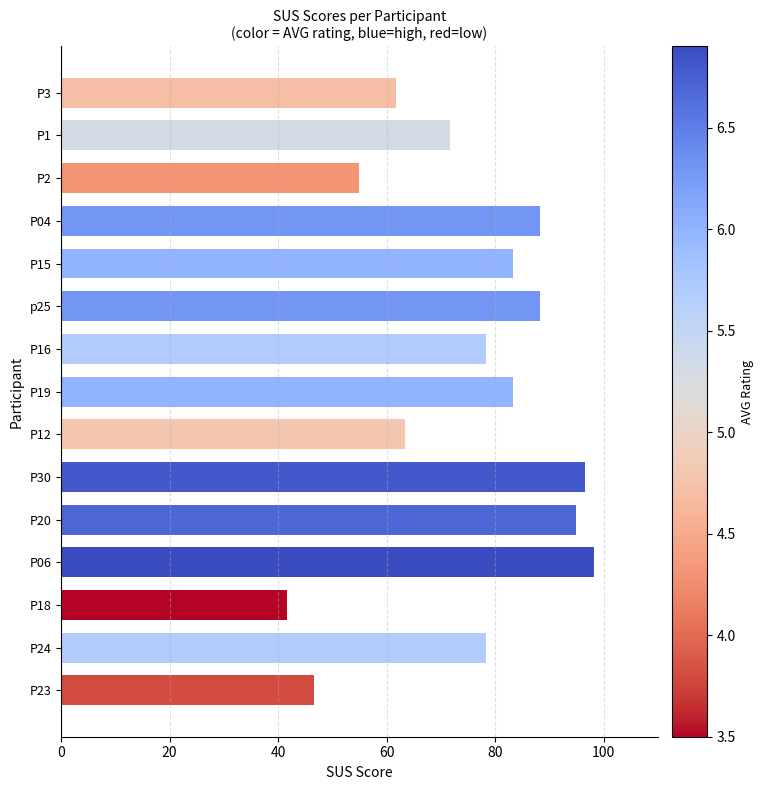

What is the change in value from P16 to P20?

+16.7